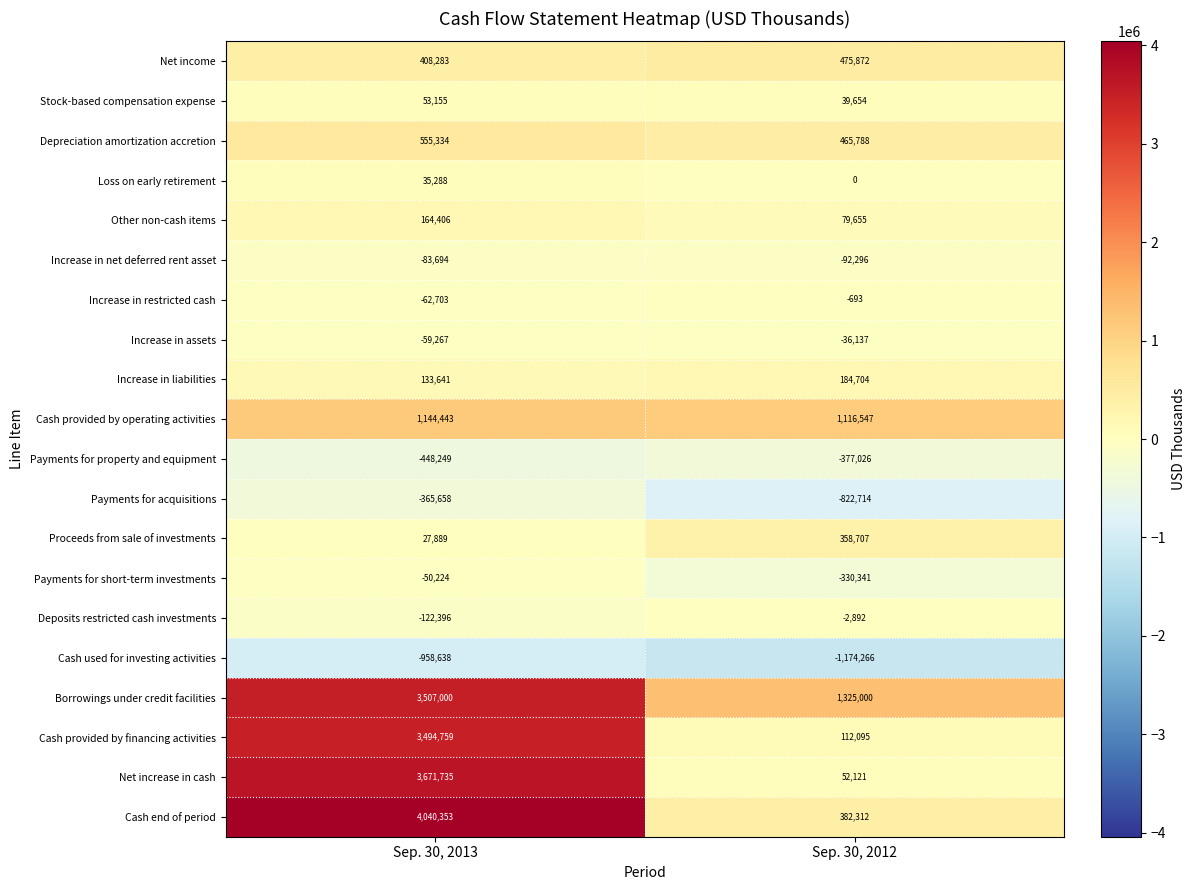

The value of Cash provided by operating activities at Sep. 30, 2013 is 258672. True or false?

False